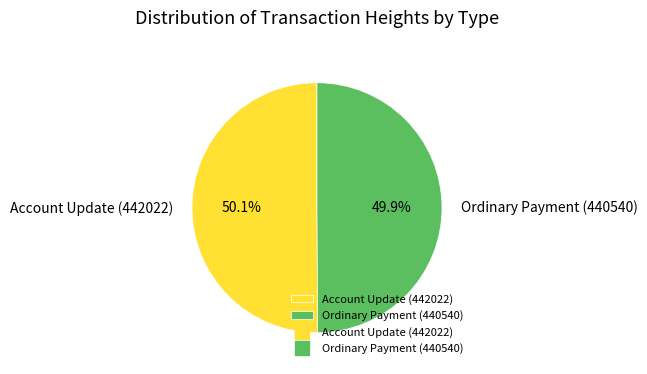

Is it true that Ordinary Payment (440540) is 50% of the pie?

True